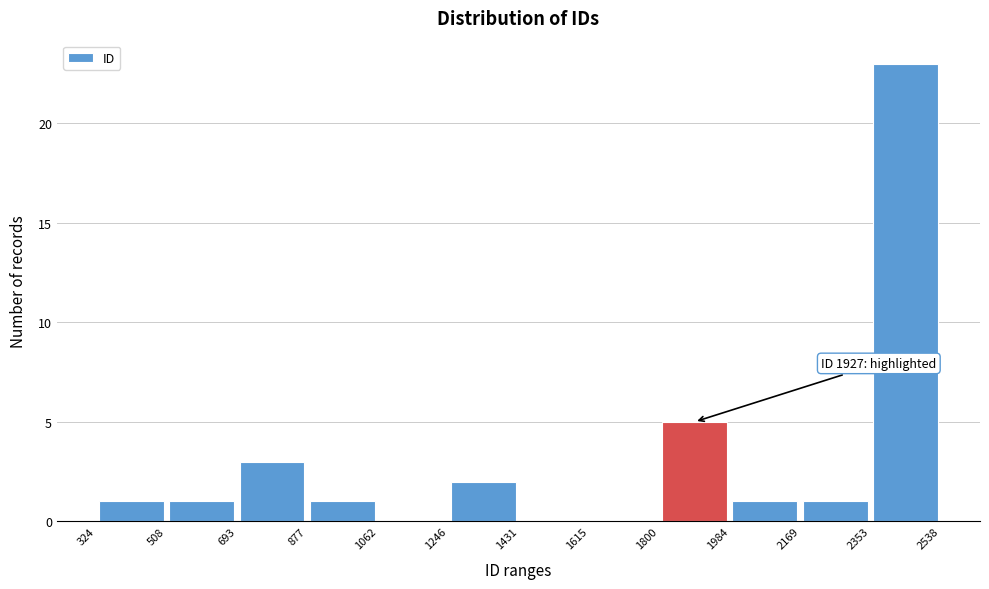

Over which range of the x-axis is the bar tallest?

2353 to 2538